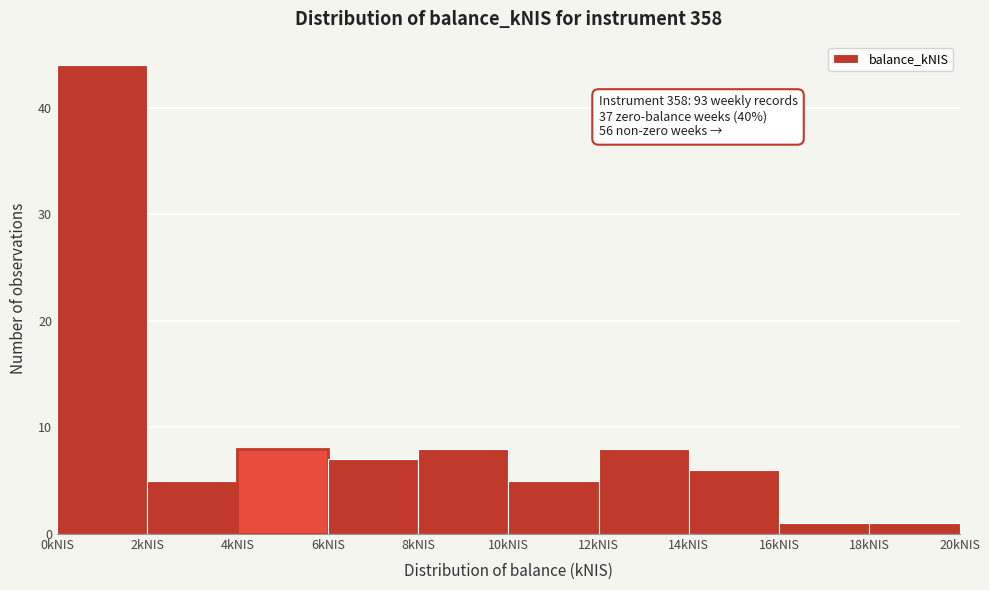

Over which range of the x-axis is the bar tallest?

0 to 2